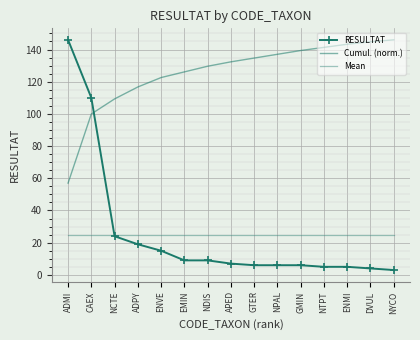

How many lines are shown in the chart?

3